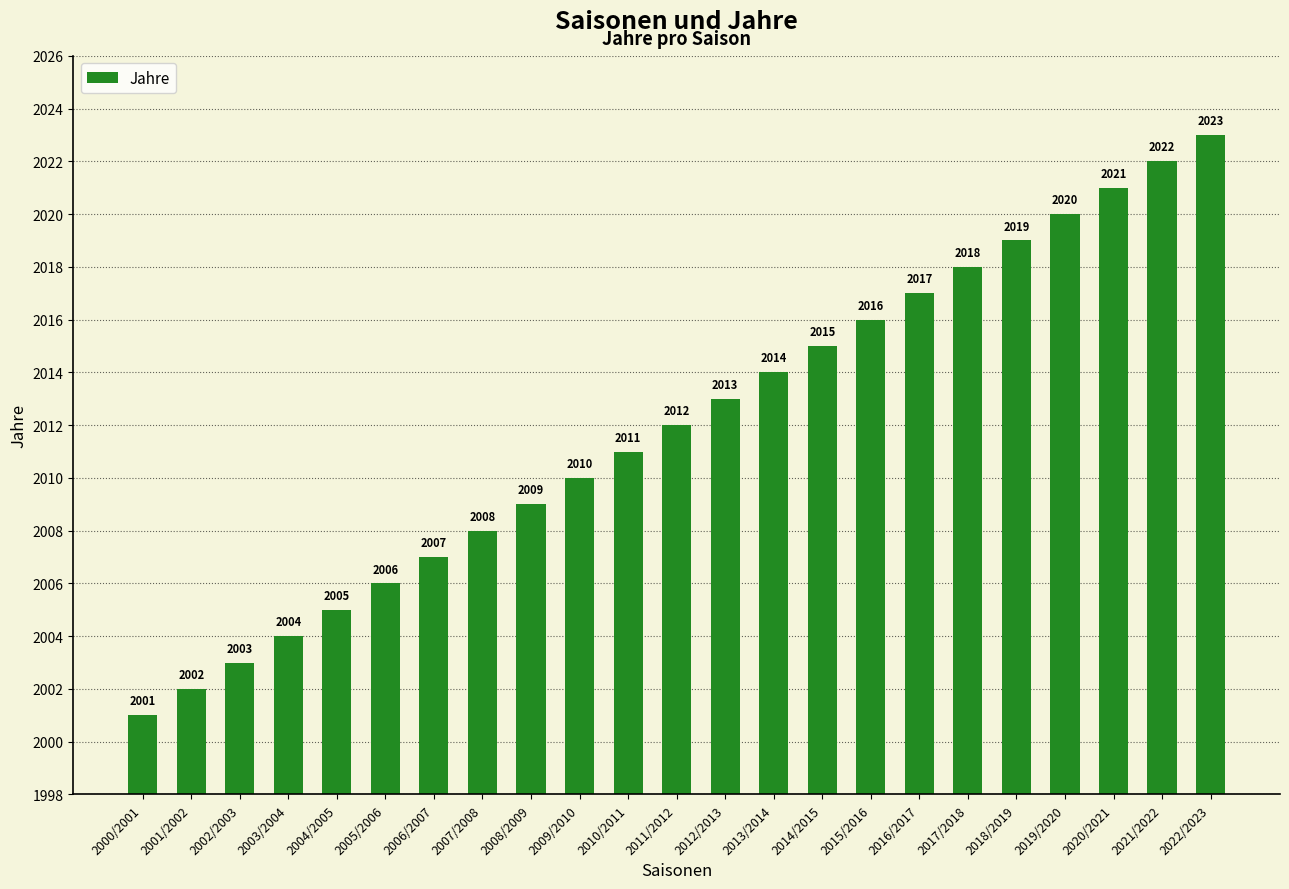

Are the bars horizontal?

No